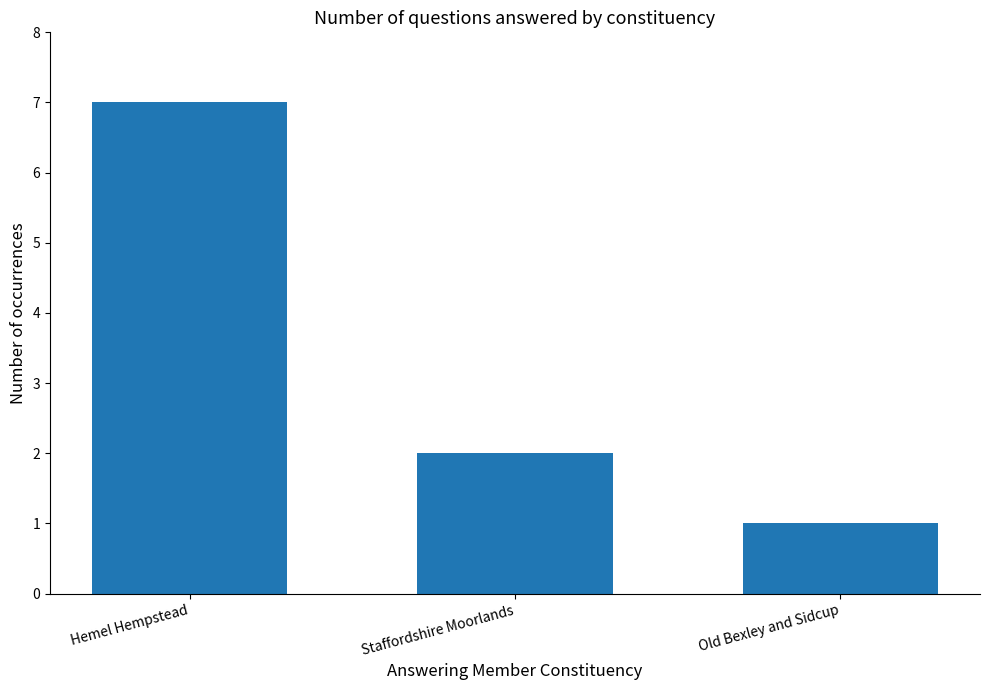

The value at Staffordshire Moorlands is 1. True or false?

False